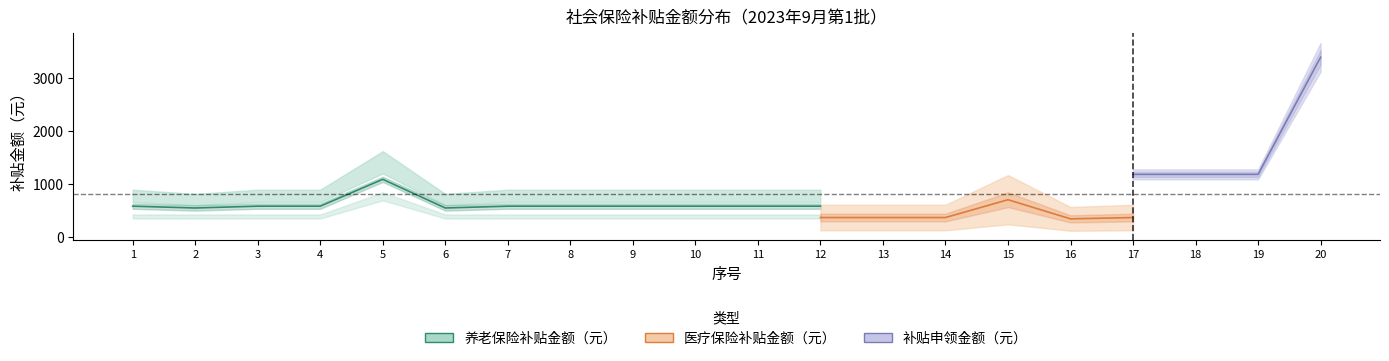

Where is 养老保险补贴金额（元） nearest to the value 1441?

5